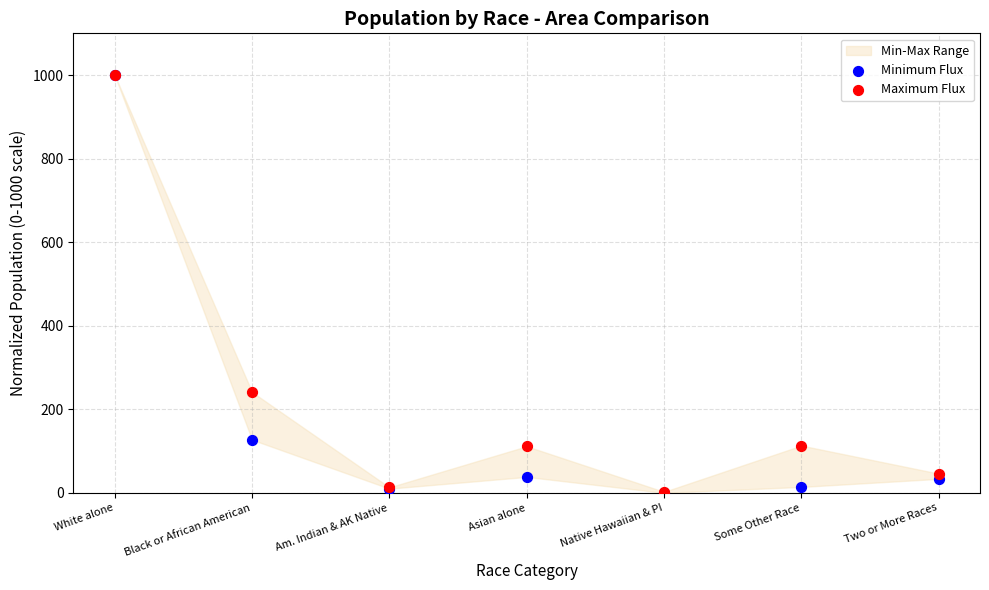

In the Maximum Flux series, what Y value is closest to 501?

241.3